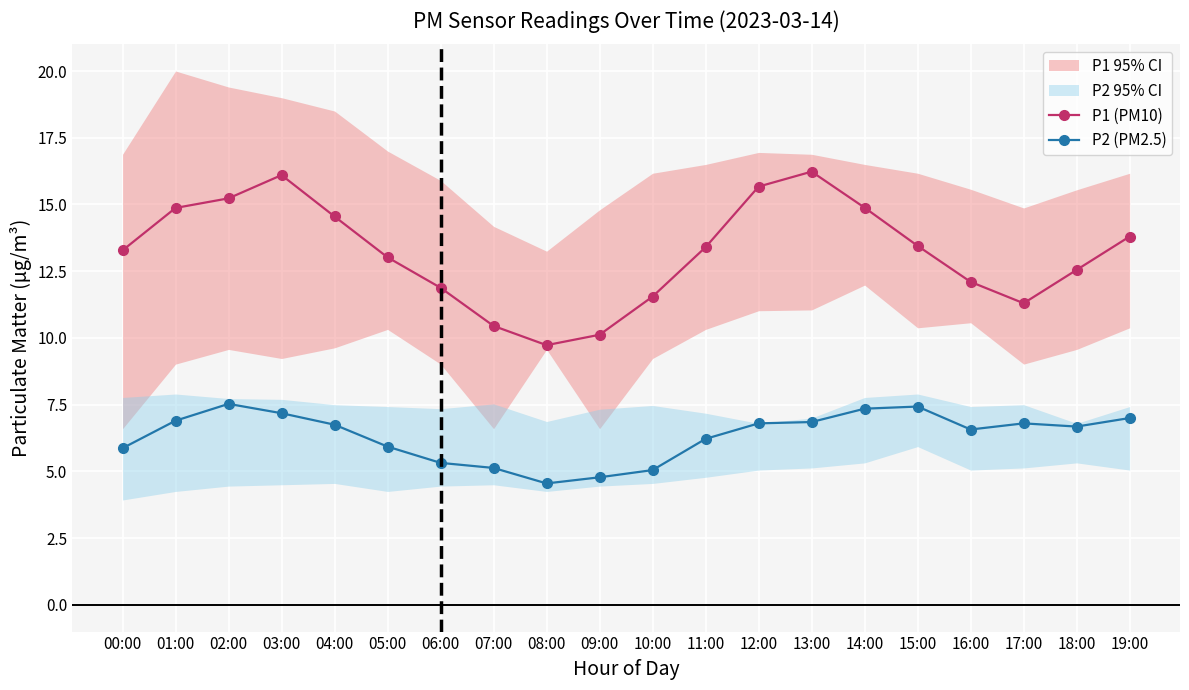

Is the value of P2 (PM2.5) at 11:00 greater than the value of P1 (PM10) at 05:00?

No